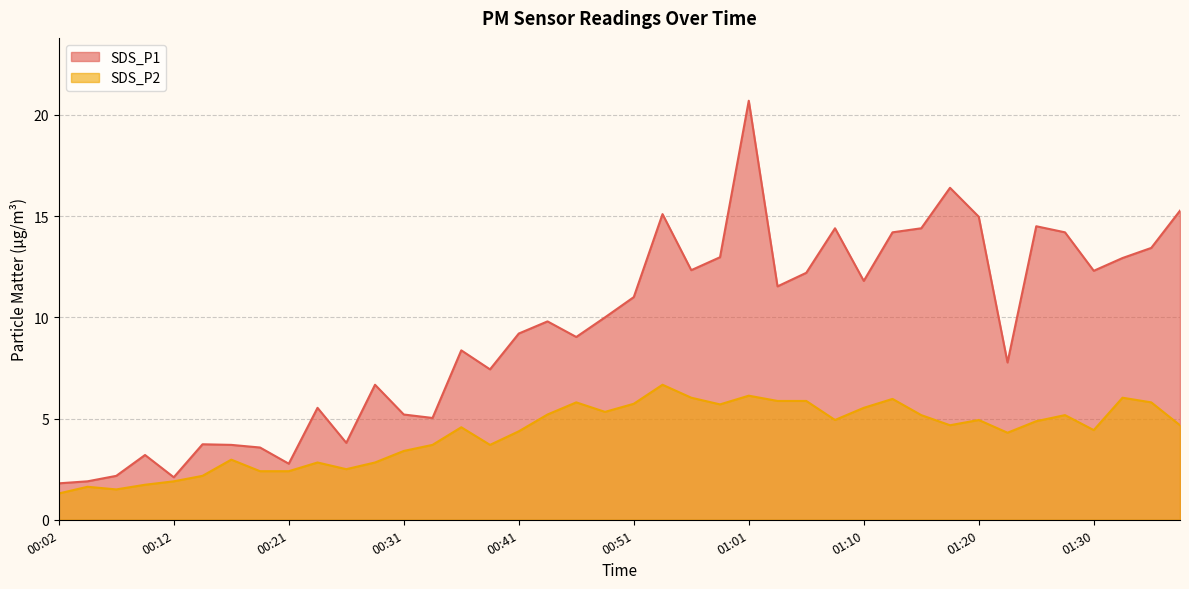

Where does the SDS_P1 series first go above 10?

00:51